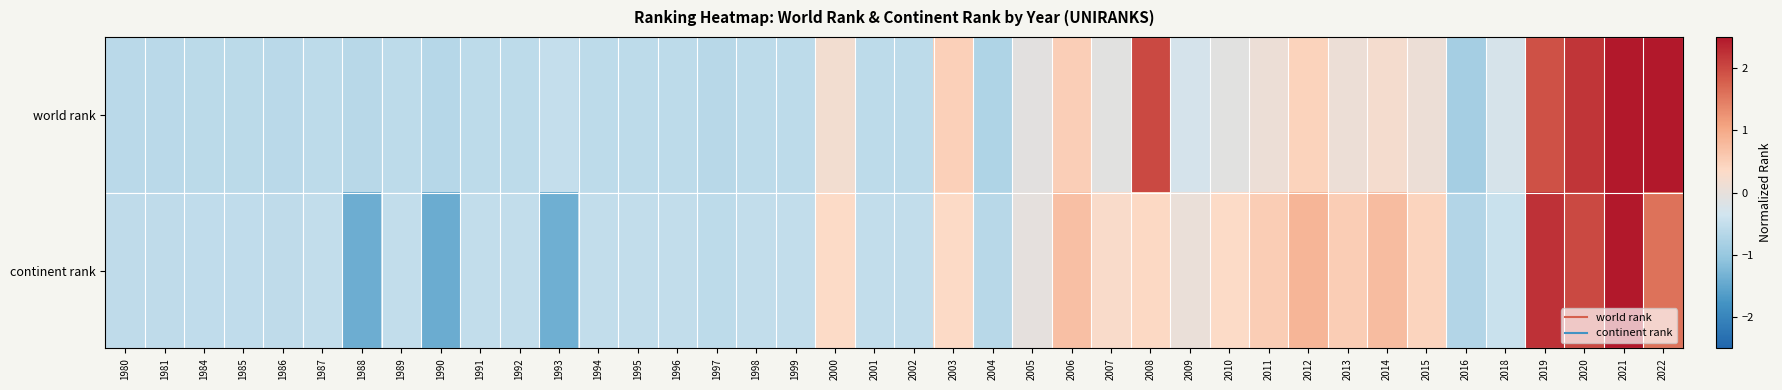

Reading left to right, transcribe all the data shown in this chart.

world rank: 1980=-0.6	1981=-0.6	1984=-0.6	1985=-0.6	1986=-0.6	1987=-0.6	1988=-0.6	1989=-0.6	1990=-0.7	1991=-0.6	1992=-0.6	1993=-0.5	1994=-0.6	1995=-0.6	1996=-0.6	1997=-0.6	1998=-0.6	1999=-0.6	2000=0.2	2001=-0.6	2002=-0.6	2003=0.5	2004=-0.7	2005=-0.1	2006=0.5	2007=-0.1	2008=2.0	2009=-0.3	2010=-0.1	2011=0.1	2012=0.5	2013=0.1	2014=0.2	2015=0.1	2016=-0.8	2018=-0.3	2019=1.9	2020=2.2	2021=3.3	2022=2.7
continent rank: 1980=-0.6	1981=-0.6	1984=-0.5	1985=-0.5	1986=-0.6	1987=-0.5	1988=-1.4	1989=-0.5	1990=-1.4	1991=-0.5	1992=-0.5	1993=-1.4	1994=-0.5	1995=-0.5	1996=-0.5	1997=-0.6	1998=-0.5	1999=-0.5	2000=0.3	2001=-0.5	2002=-0.5	2003=0.4	2004=-0.6	2005=-0.0	2006=0.7	2007=0.3	2008=0.4	2009=0.0	2010=0.3	2011=0.5	2012=0.9	2013=0.5	2014=0.7	2015=0.4	2016=-0.7	2018=-0.4	2019=2.2	2020=2.0	2021=3.7	2022=1.6